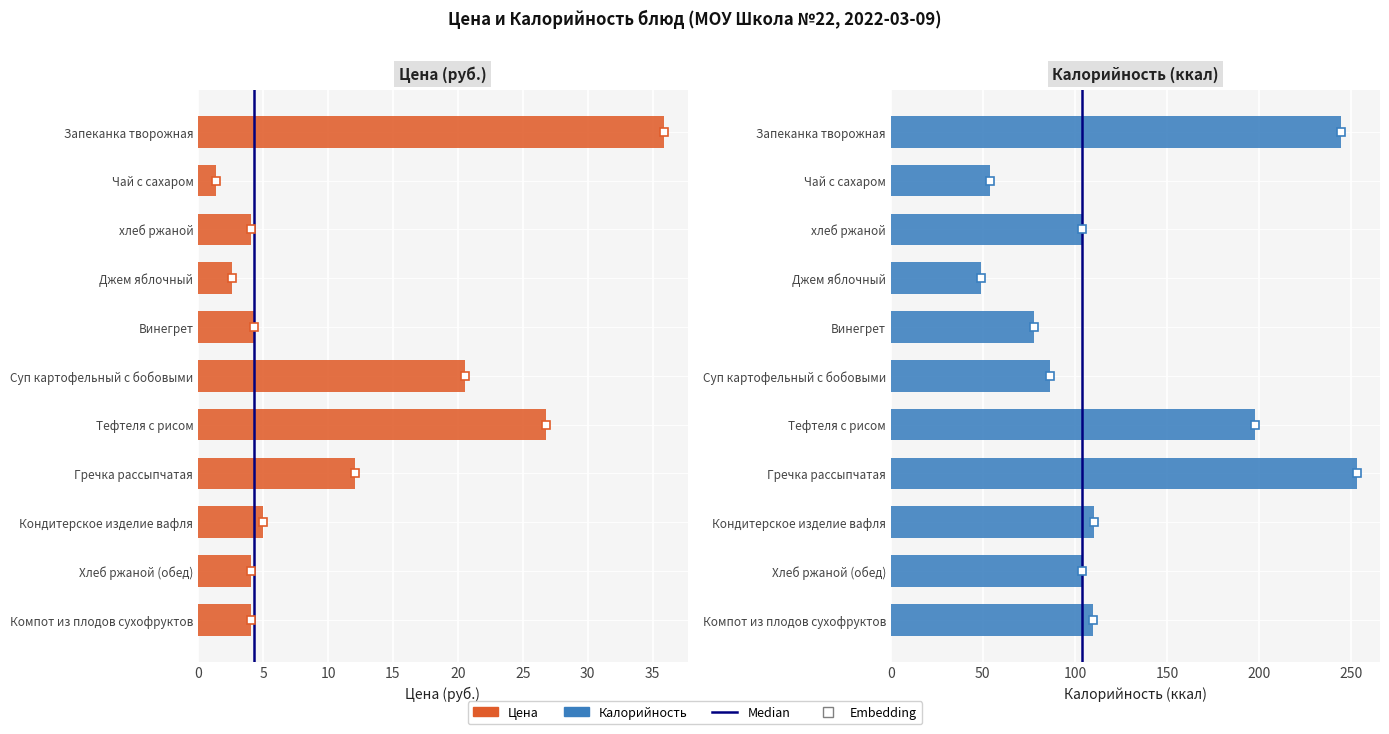

What is the average value of the Цена series?

11.0